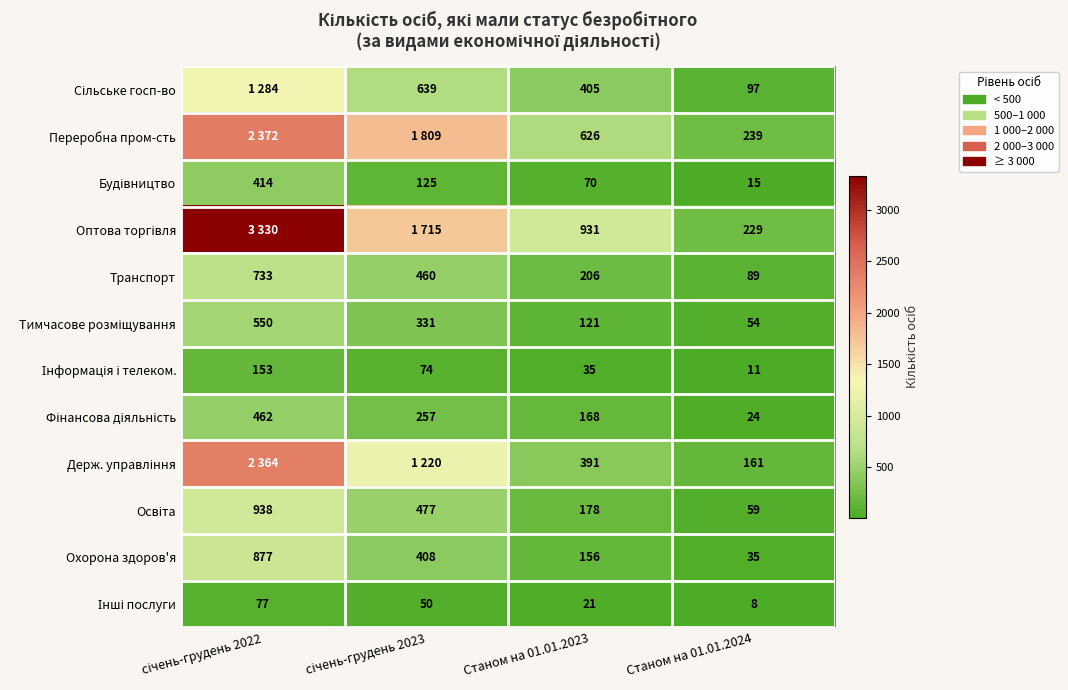

Count the Транспорт values in the range 206 to 733.

3